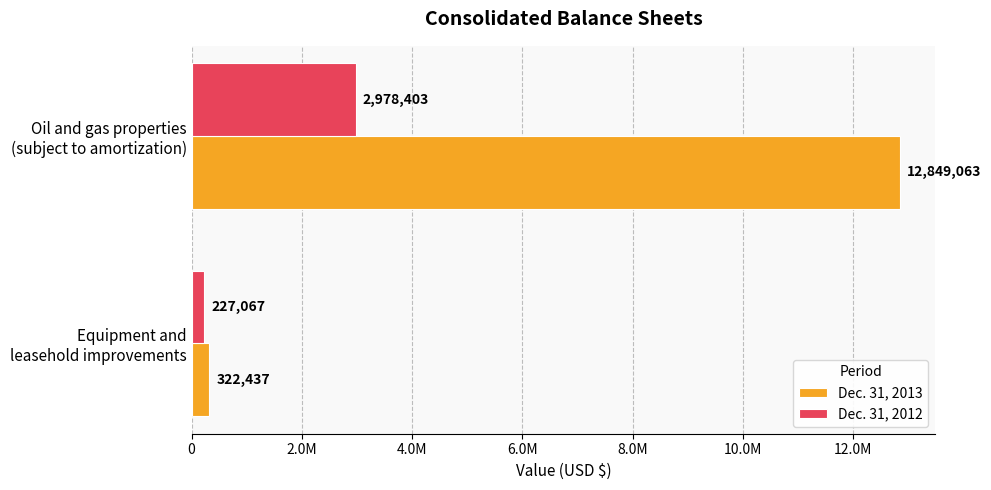

What are all the series names shown in the legend?

Dec. 31, 2013, Dec. 31, 2012